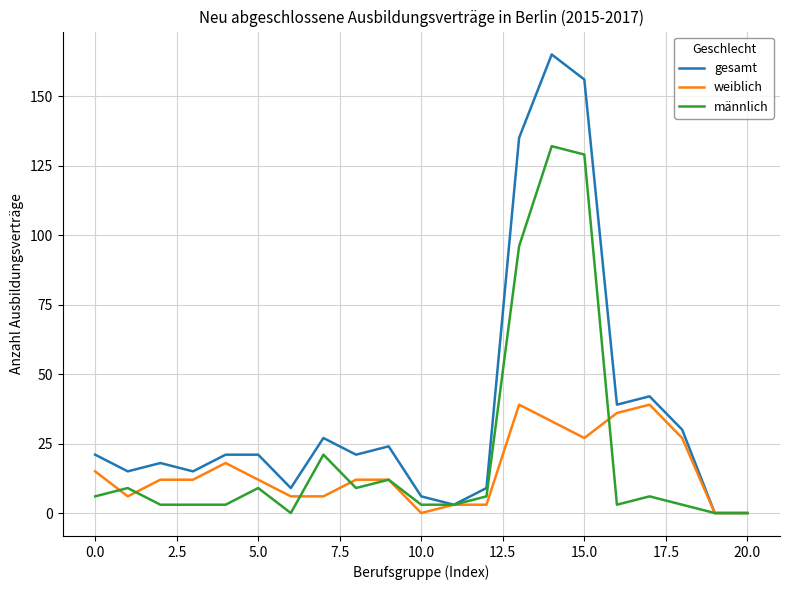

Which series has the largest total across all categories?

gesamt